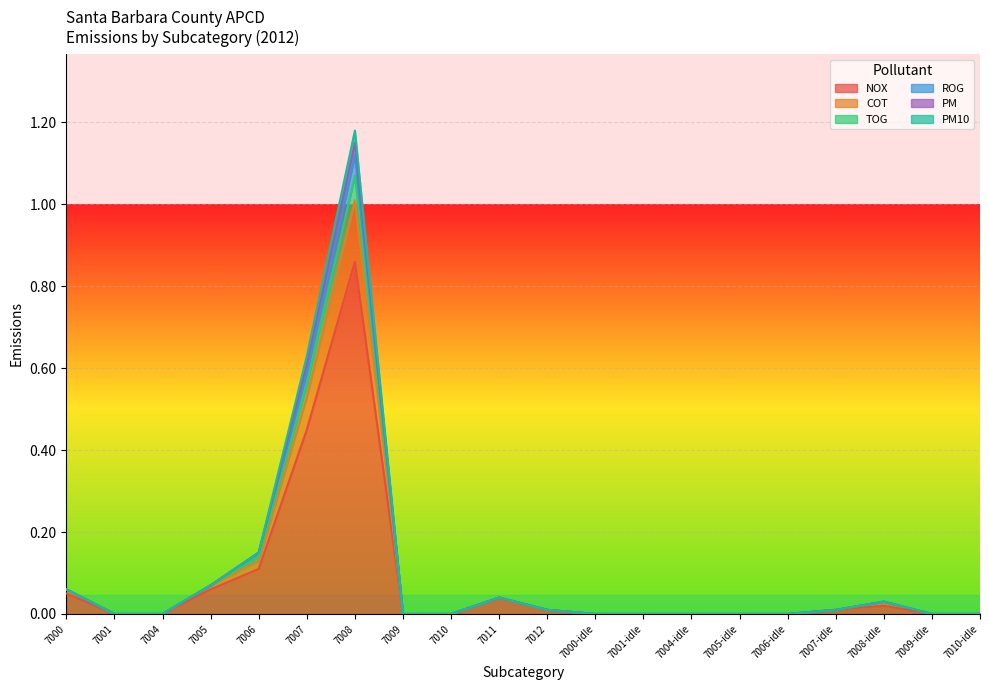

True or false: COT and NOX intersect in this chart.

False